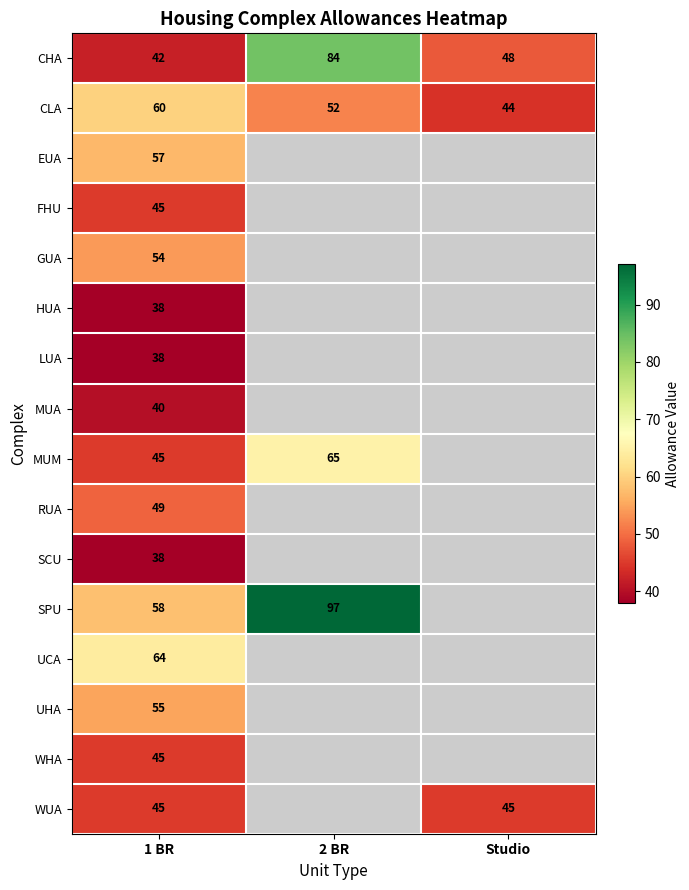

Where does the CHA series first go above 48?

2 BR